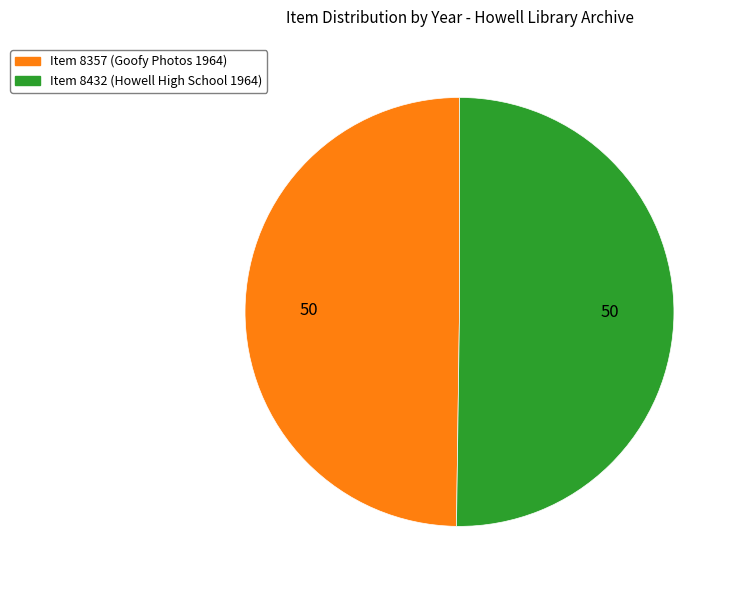

How many slices are in this pie chart?

2